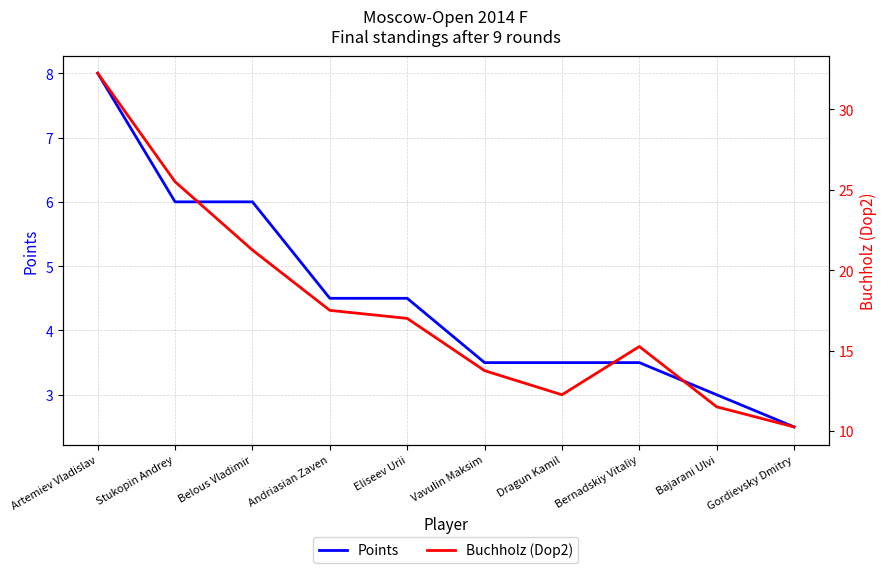

List the series in order of their peak value, highest first.

Buchholz (Dop2), Points